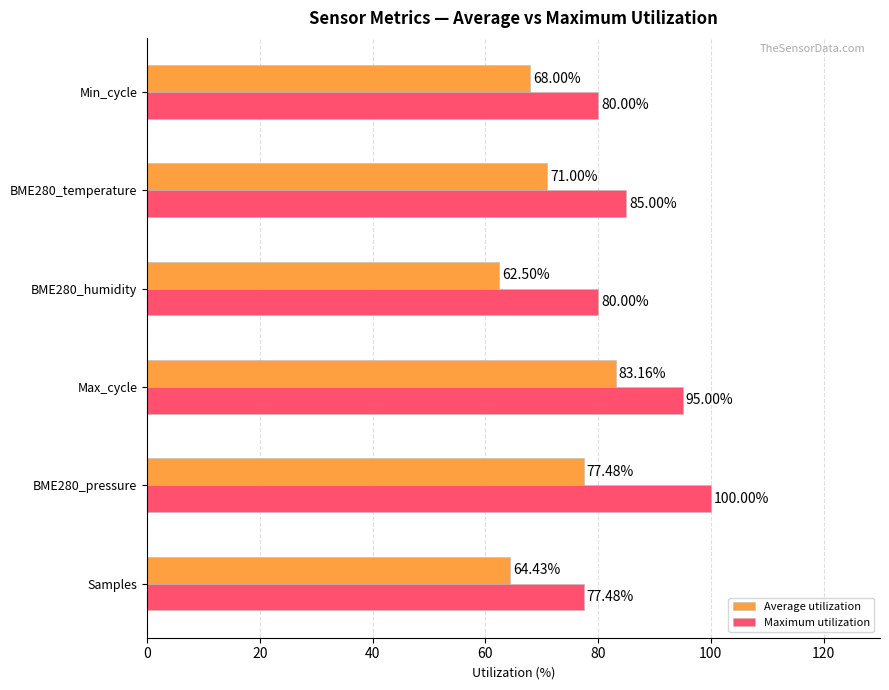

What is the minimum value for Average utilization?

62.5